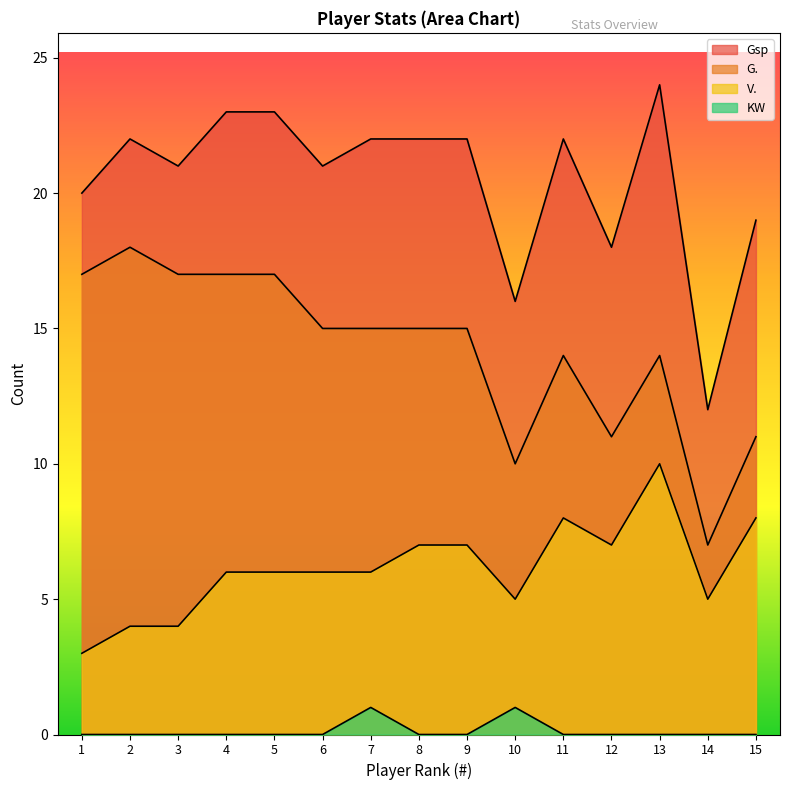

List the series in order of their peak value, lowest first.

KW, V., G., Gsp